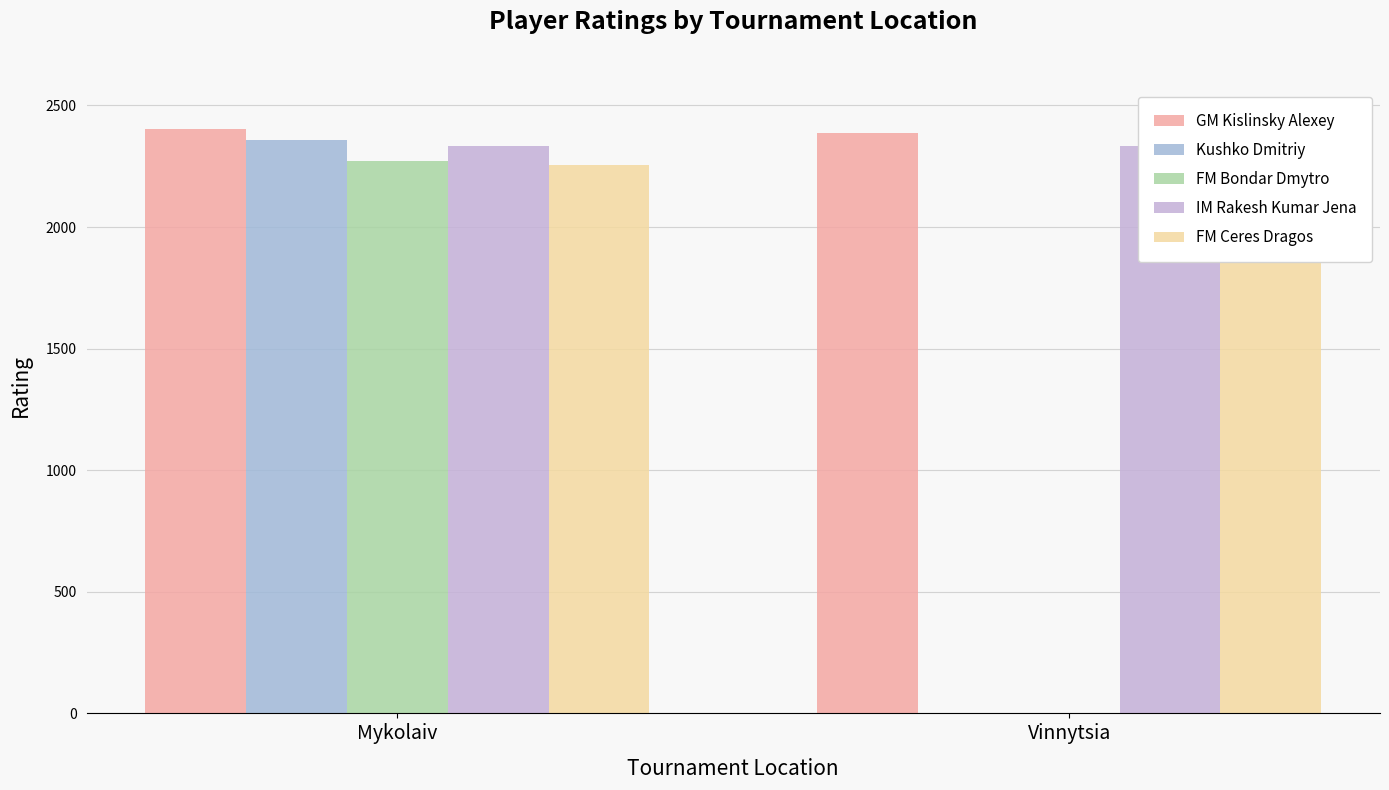

What are all the series names shown in the legend?

GM Kislinsky Alexey, Kushko Dmitriy, FM Bondar Dmytro, IM Rakesh Kumar Jena, FM Ceres Dragos